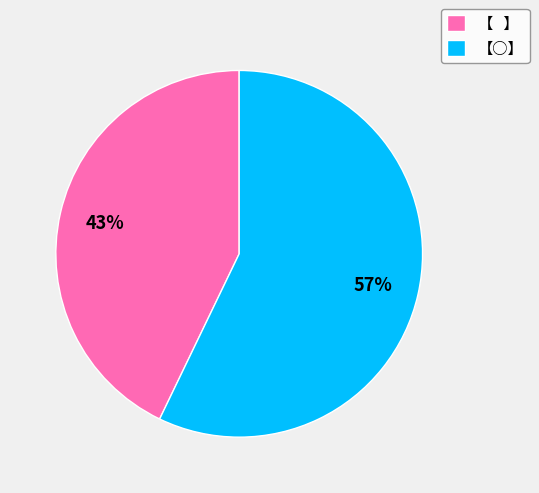

What is the largest slice in the pie chart?

【○】